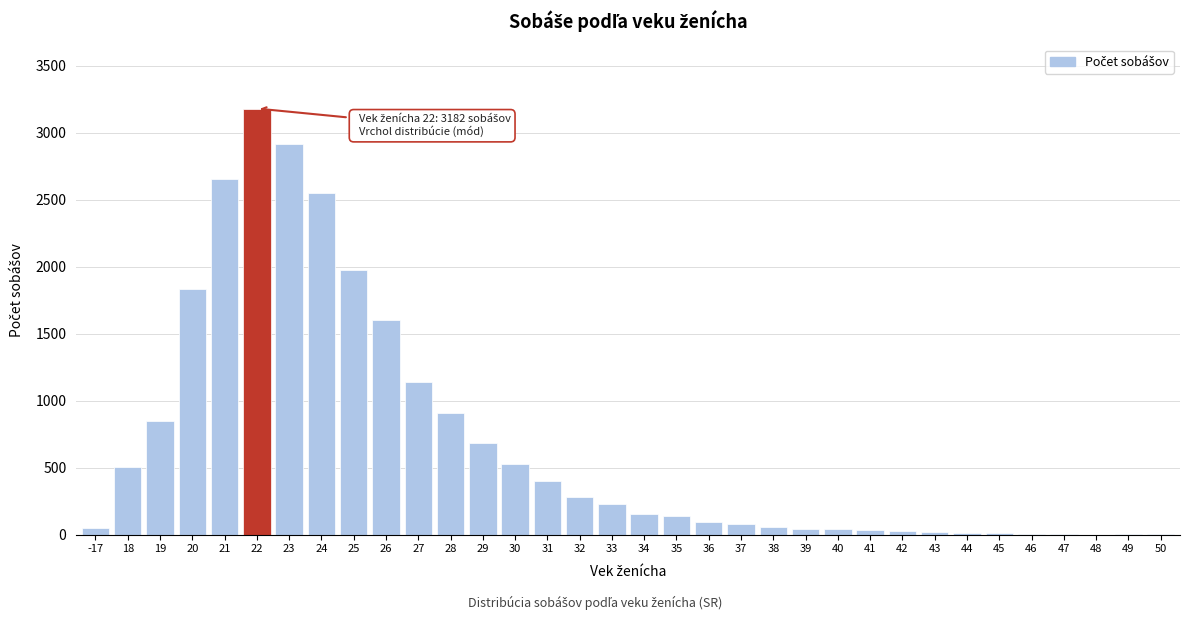

The value at 19 is 851. True or false?

True